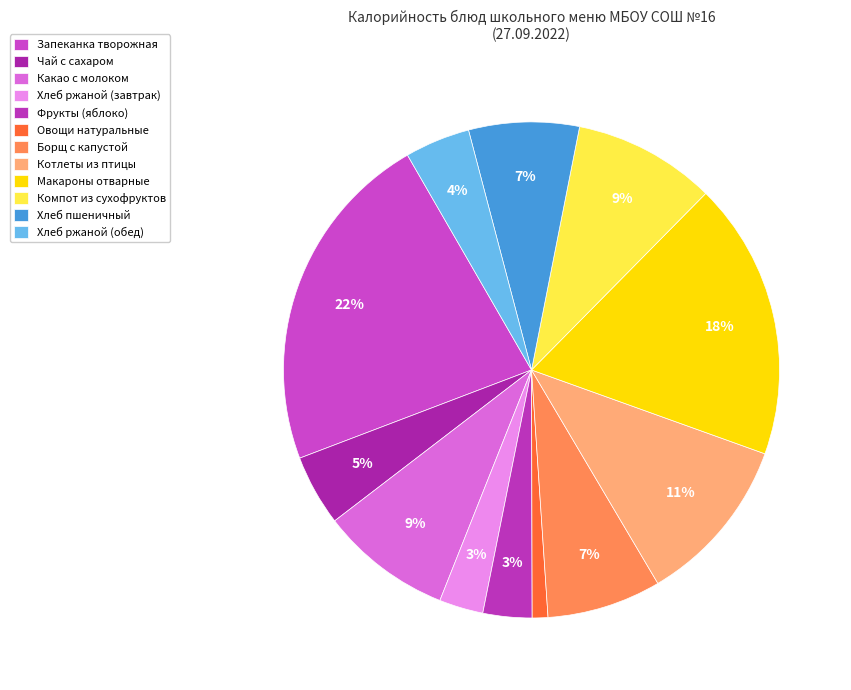

Rank the categories by value from highest to lowest.

Запеканка творожная, Макароны отварные, Котлеты из птицы, Компот из сухофруктов, Какао с молоком, Борщ с капустой, Хлеб пшеничный, Чай с сахаром, Хлеб ржаной (обед), Фрукты (яблоко), Хлеб ржаной (завтрак), Овощи натуральные